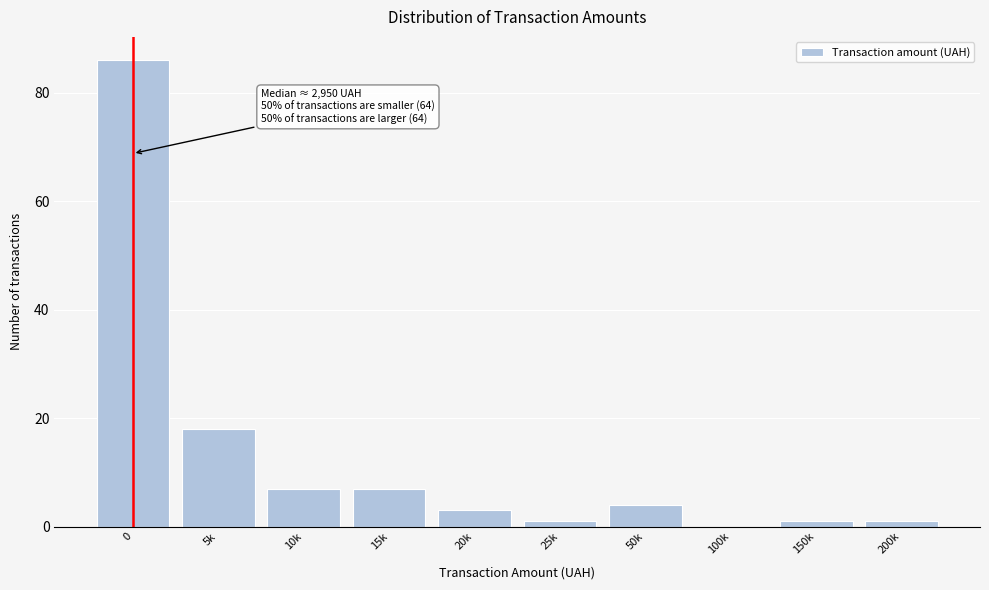

Reading left to right, extract all data points from this chart.

0=86	5k=18	10k=7	15k=7	20k=3	25k=1	50k=4	100k=0	150k=1	200k=1